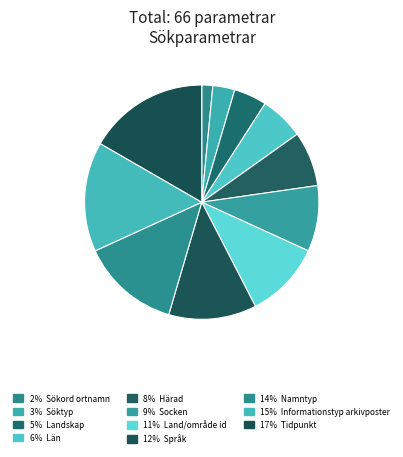

How many segments does this pie chart have?

11